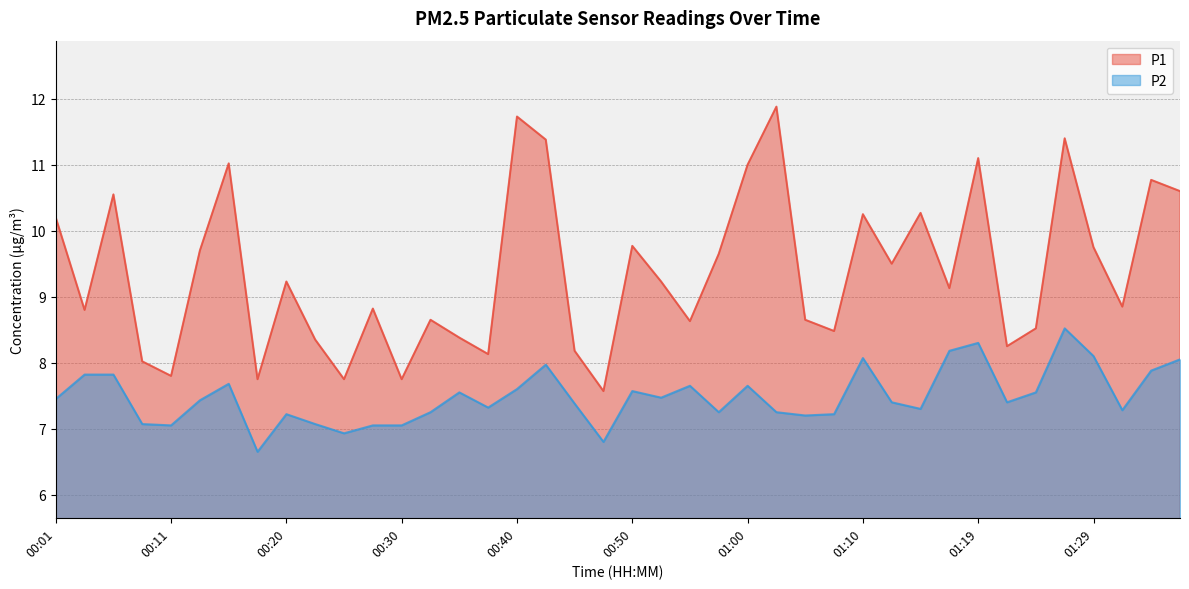

True or false: P1 and P2 cross at least once.

False